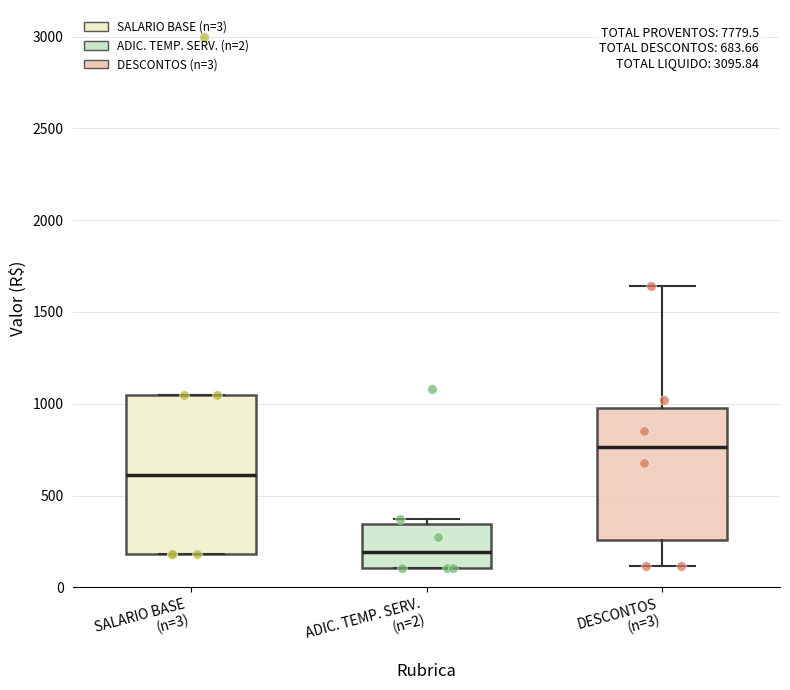

Comparing the boxes themselves (not the whiskers), which one is the tallest?

SALARIO BASE (n=3)